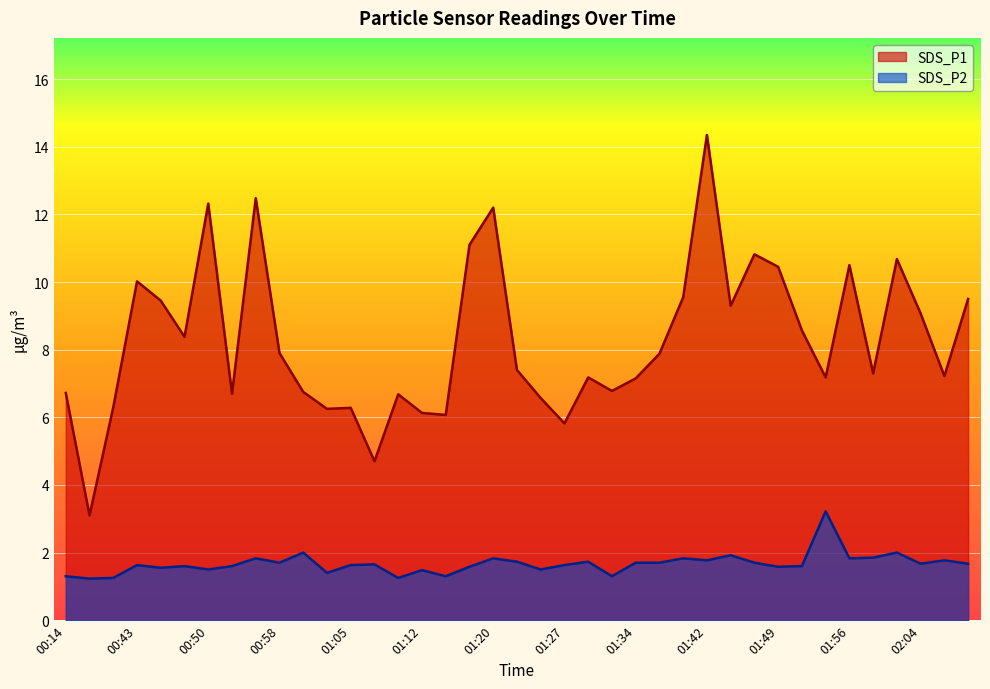

List the series in order of their overall mean, lowest first.

SDS_P2, SDS_P1